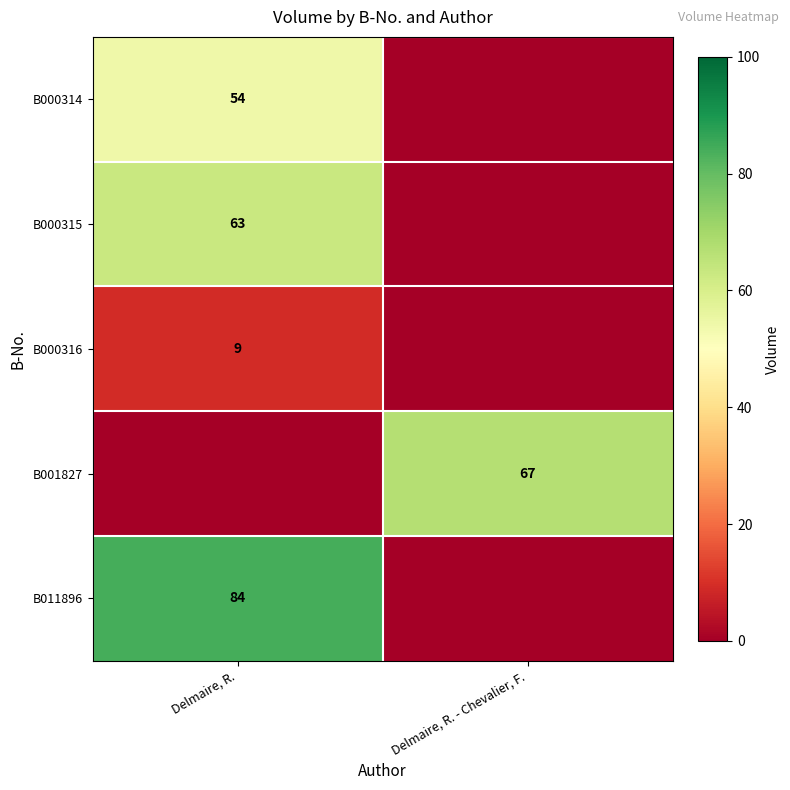

What is the spread (max minus min) of values at Delmaire, R.?

84